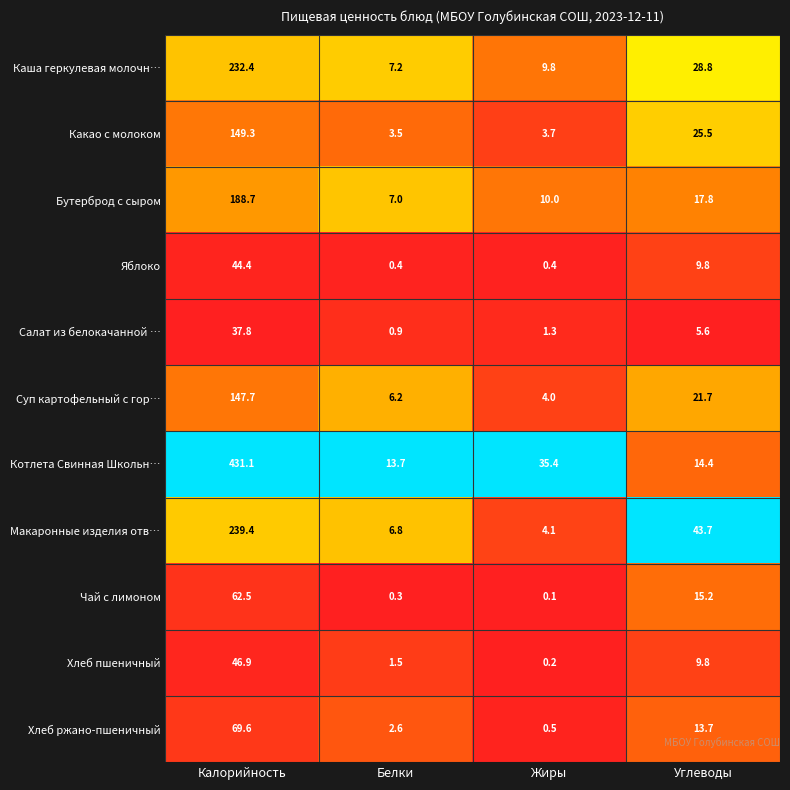

The value of Макаронные изделия отв… at Белки is 4.5. True or false?

False